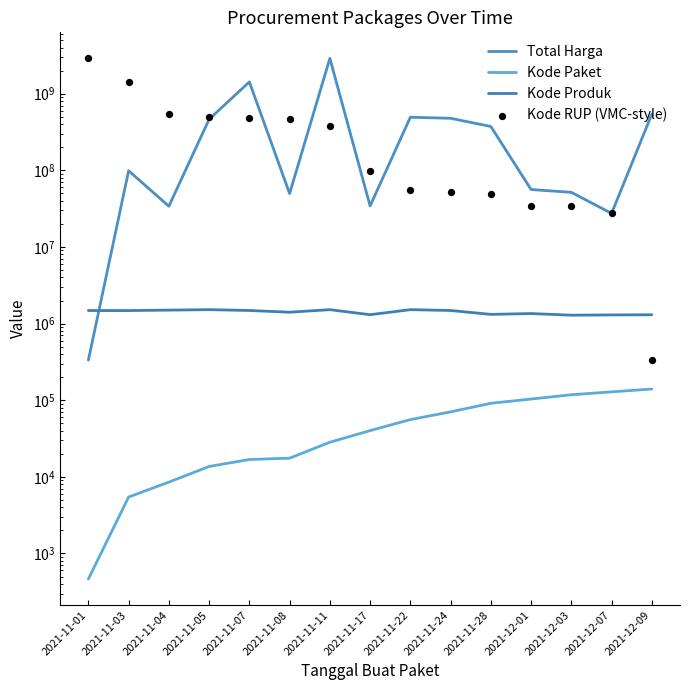

Which series contains the highest Y value?

Total Harga